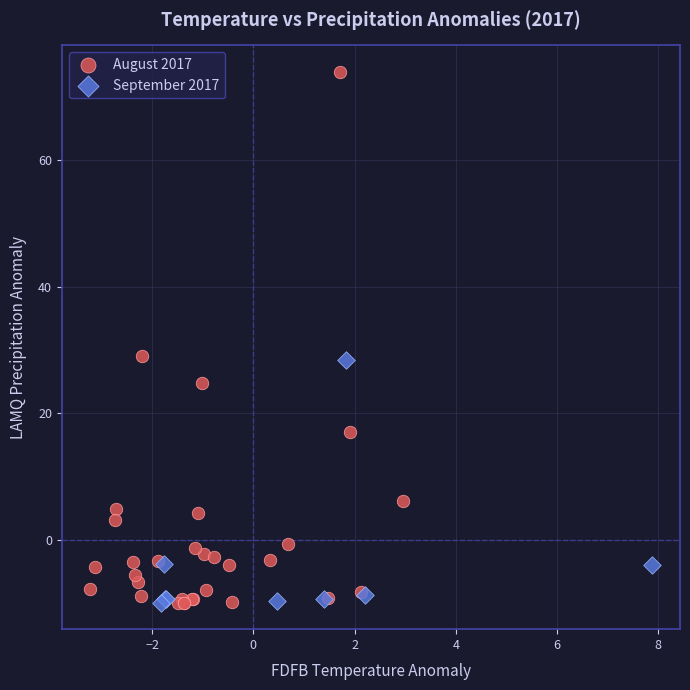

What are all the series names shown in the legend?

August 2017, September 2017